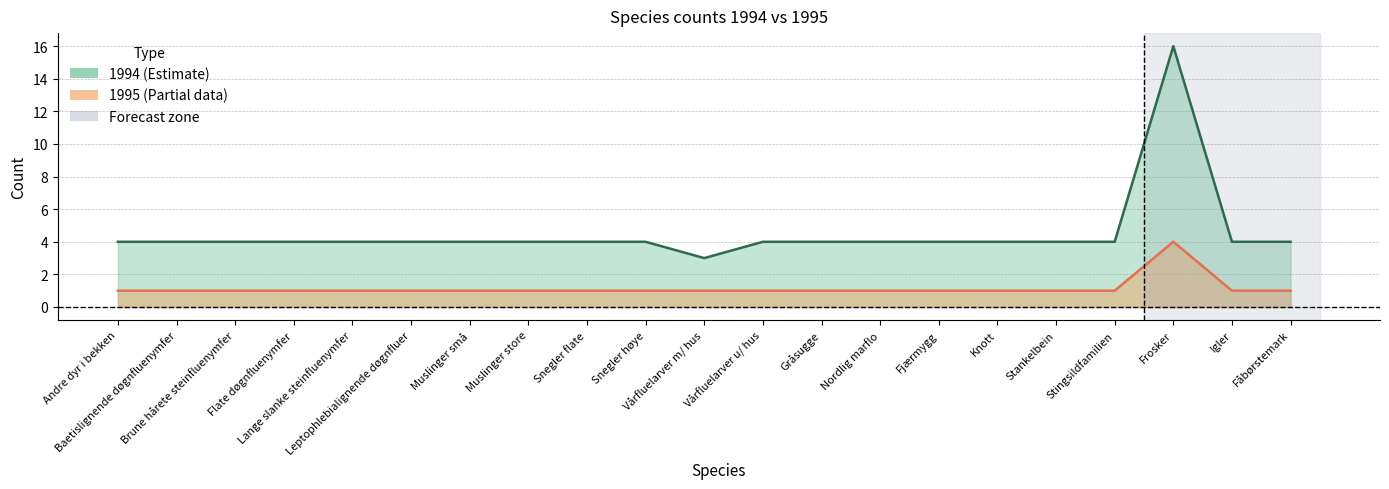

List the series in order of their peak value, lowest first.

1995, 1994